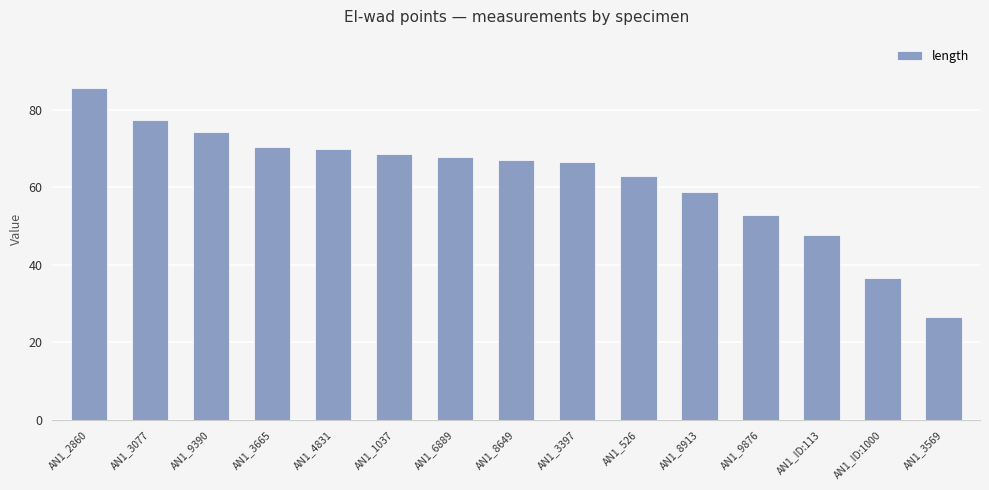

Reading left to right, what are all the values shown in this chart?

AN1_2860=85.5	AN1_3077=77.3	AN1_9390=74.2	AN1_3665=70.3	AN1_4831=69.9	AN1_1037=68.5	AN1_6889=67.8	AN1_8649=67.0	AN1_3397=66.5	AN1_526=62.8	AN1_8913=58.7	AN1_9876=52.9	AN1_ID:113=47.7	AN1_ID:1000=36.5	AN1_3569=26.6